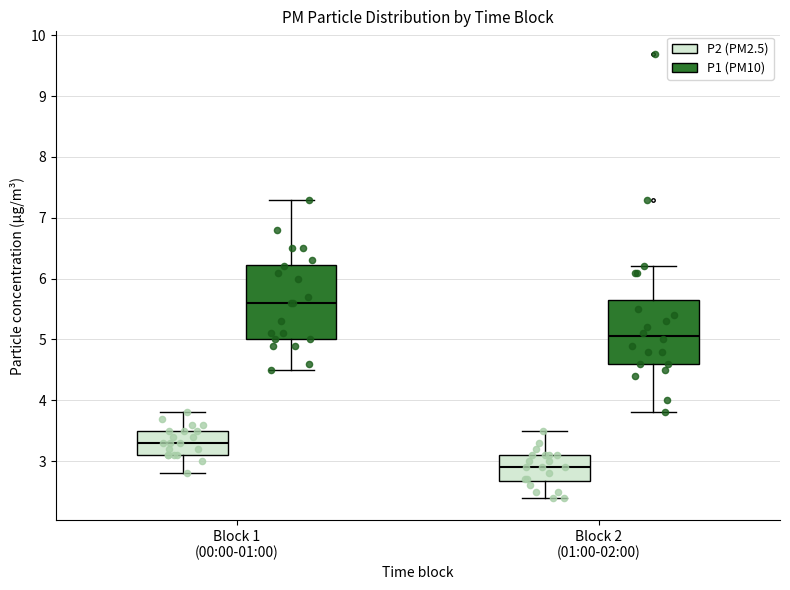

Which box has the lowest median line?

Block 2 (01:00-02:00) (P2 (PM2.5))